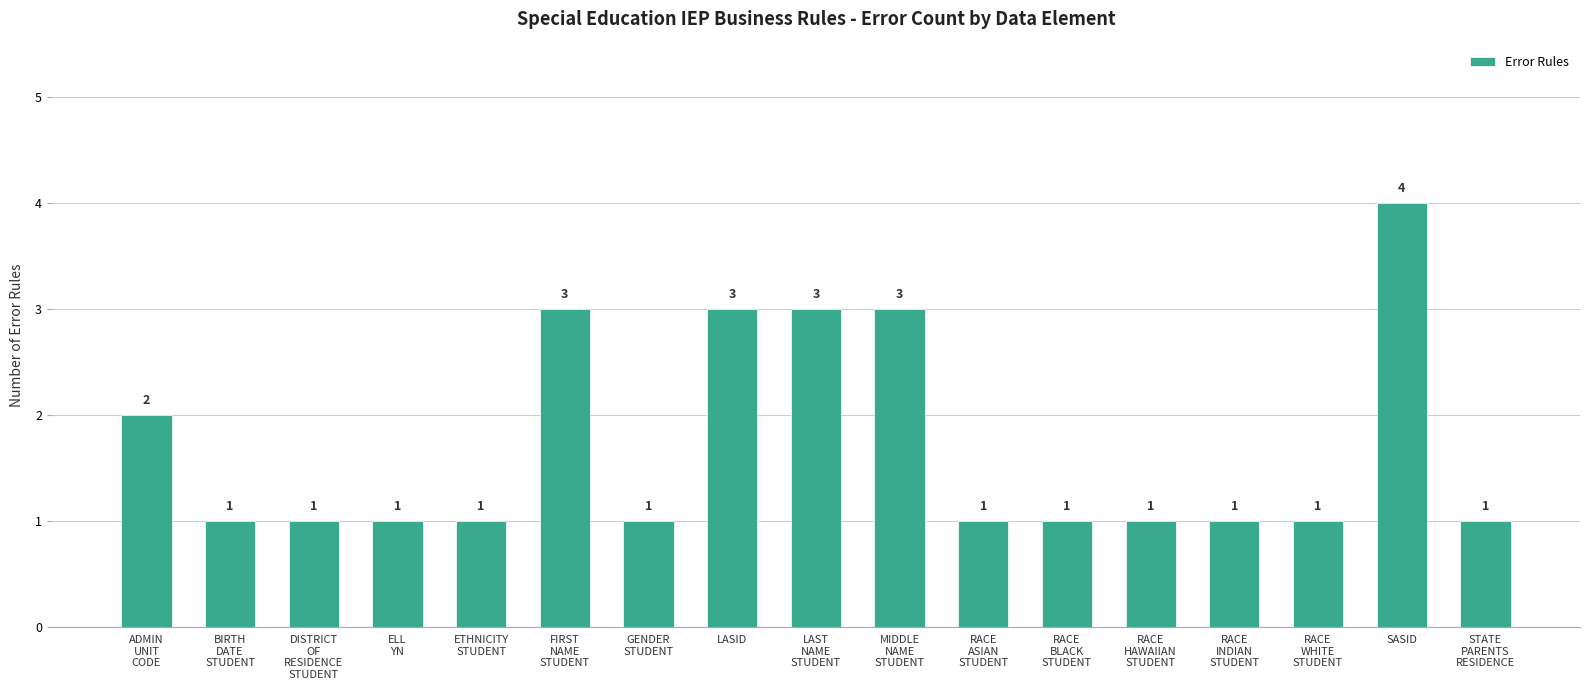

How many data points does each series have?

17